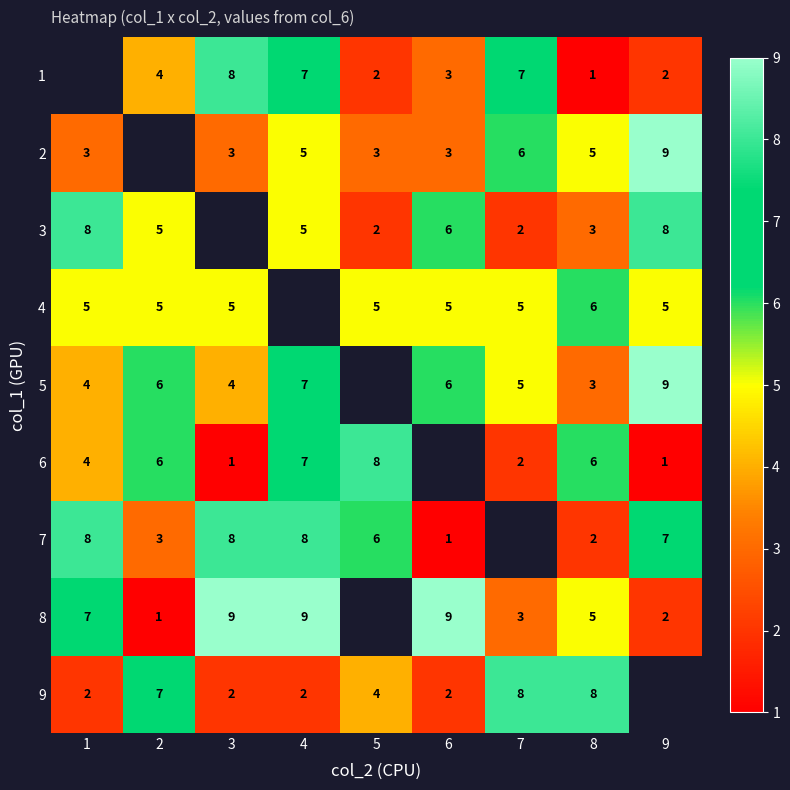

What is the greatest value displayed?

9.0